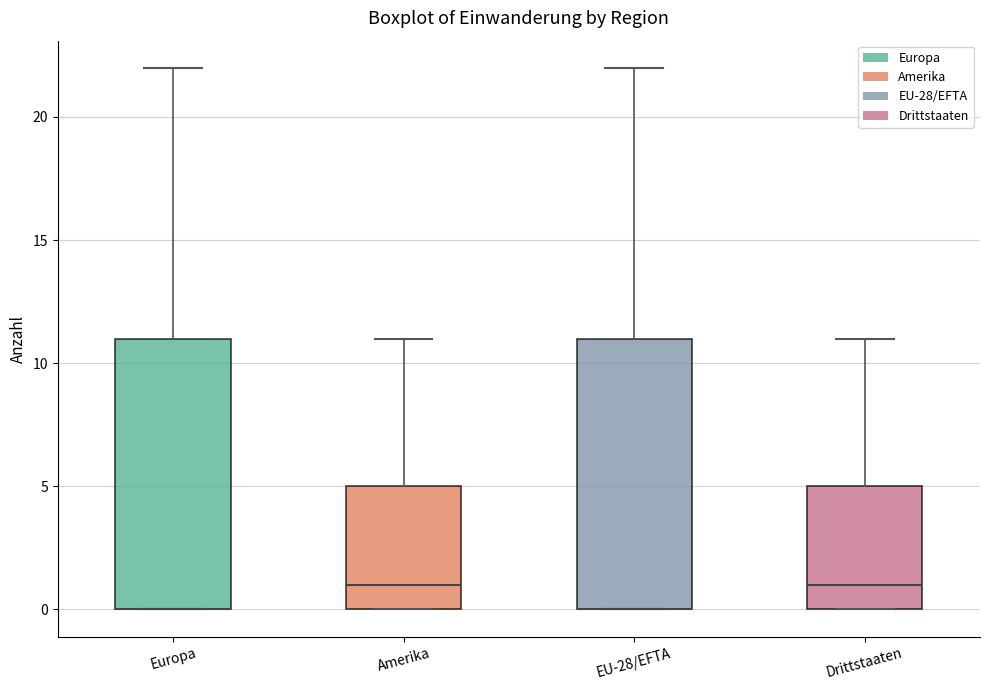

Reading left to right, read every box against the y-axis: the position of its median line, the range the box covers, and the ends of its whiskers. The values are not printed on the chart, so give them approximately, as read against the axis.

Europa: median 0 (drawn on the box's lower edge), box 0 to 11, whiskers 0 to 22
Amerika: median 1, box 0 to 5, whiskers 0 to 11
EU-28/EFTA: median 0 (drawn on the box's lower edge), box 0 to 11, whiskers 0 to 22
Drittstaaten: median 1, box 0 to 5, whiskers 0 to 11